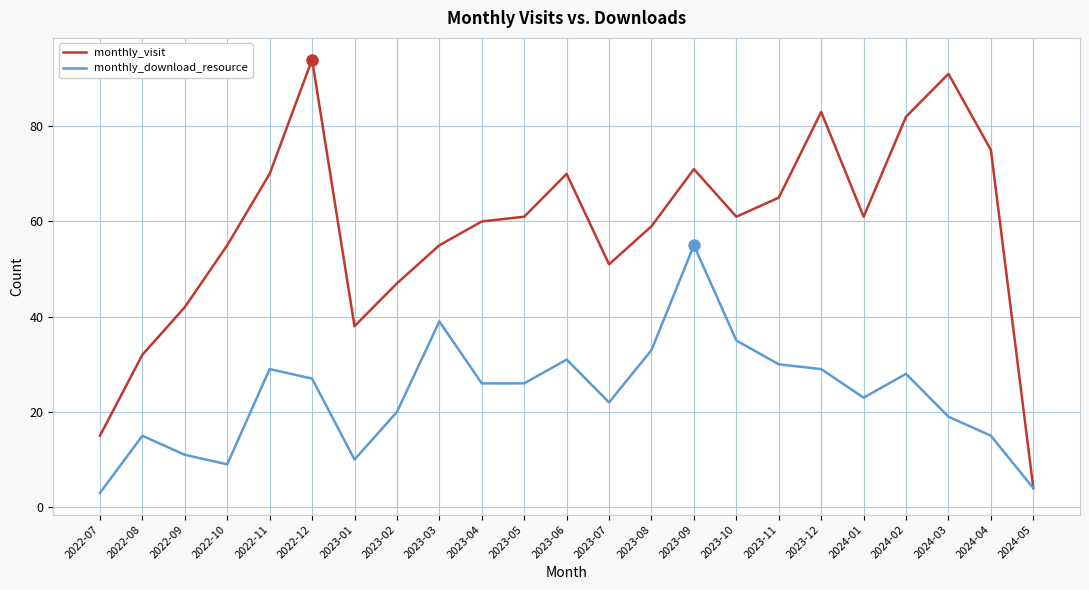

True or false: monthly_visit has a value of 25 at 2023-11.

False